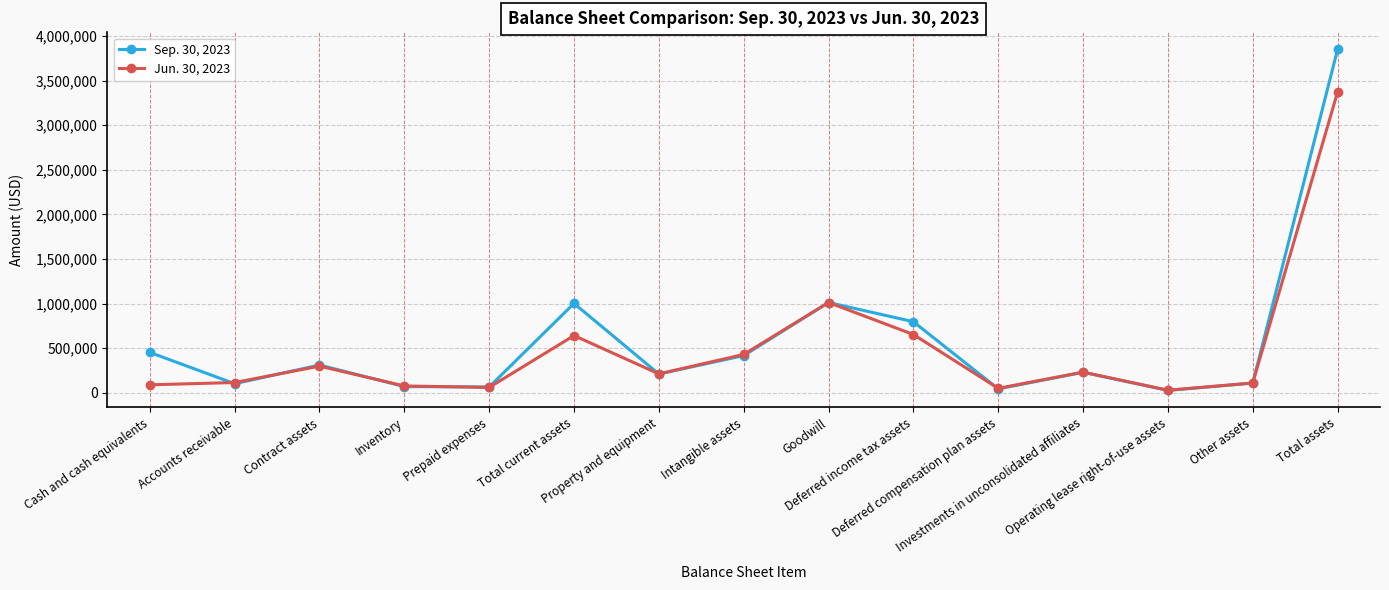

At which category is the sum across all series the highest?

Total assets